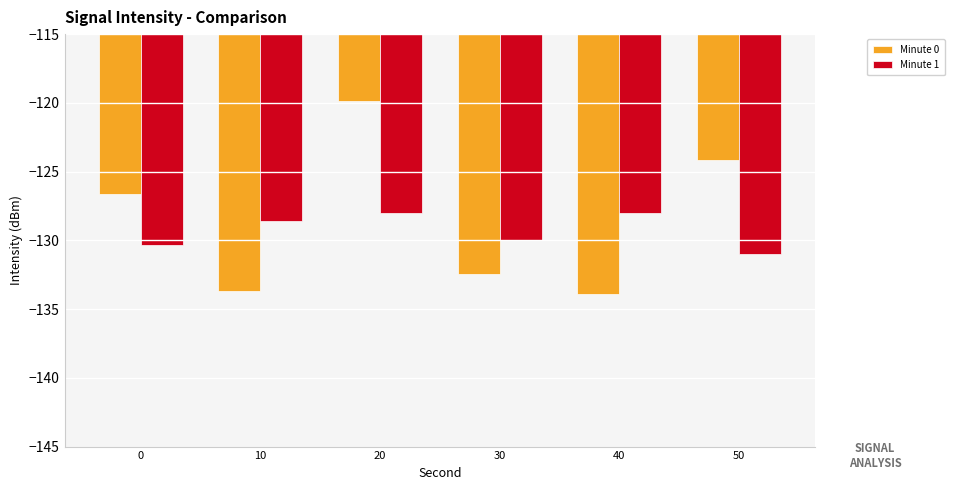

The value of Minute 1 at 20 is -128.0. True or false?

True